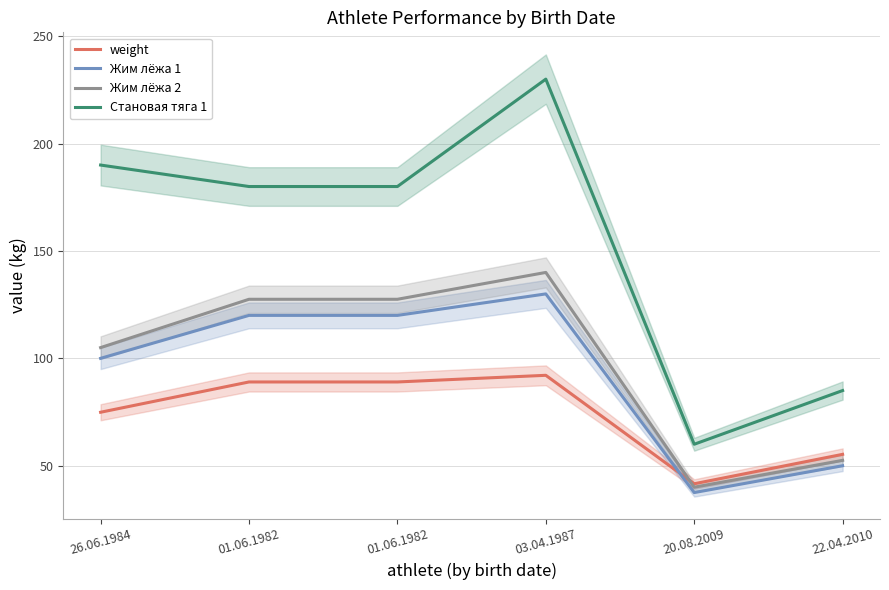

Reading left to right, extract all data points from this chart.

weight: 74.9	89.0	89.0	92.1	41.6	55.3
Жим лёжа 1: 100.0	120.0	120.0	130.0	37.5	50.0
Жим лёжа 2: 105.0	127.5	127.5	140.0	40.0	52.5
Становая тяга 1: 190.0	180.0	180.0	230.0	60.0	85.0